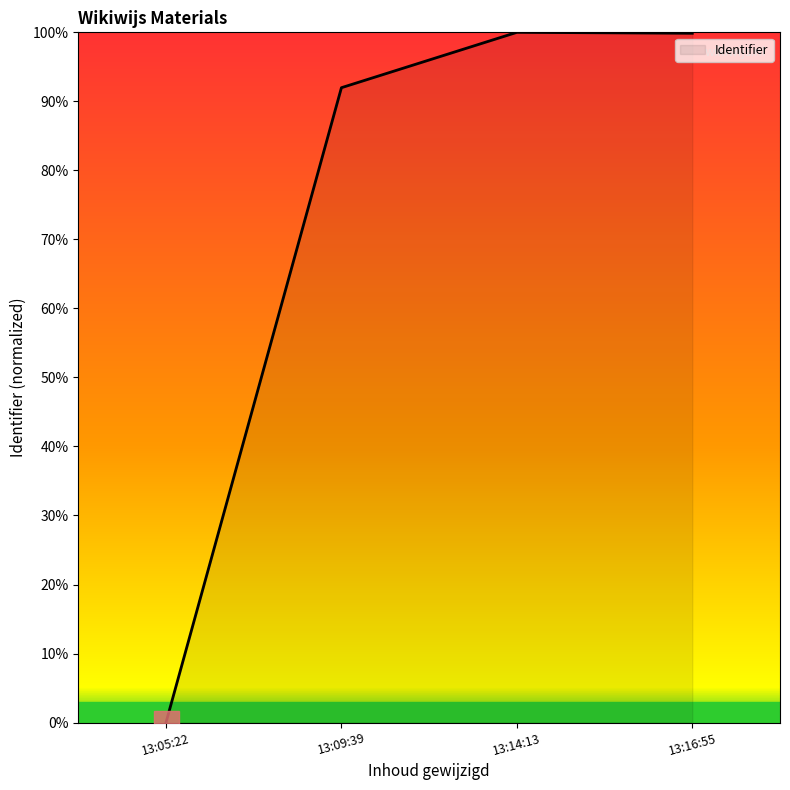

What is the average value?

73.0